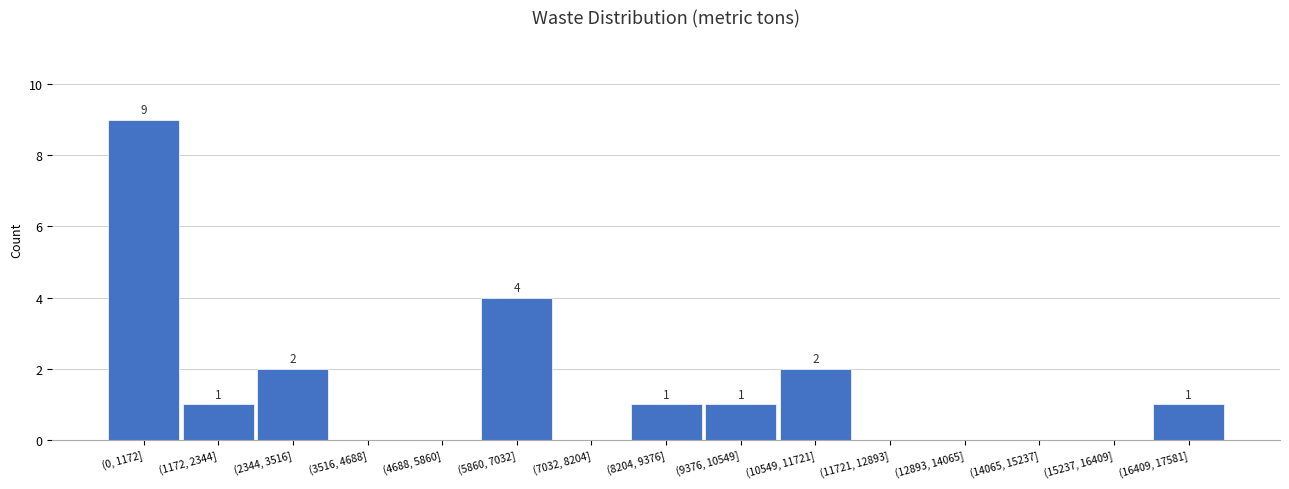

Reading right to left, extract all data points from this chart.

(16409, 17581]=1	(15237, 16409]=0	(14065, 15237]=0	(12893, 14065]=0	(11721, 12893]=0	(10549, 11721]=2	(9376, 10549]=1	(8204, 9376]=1	(7032, 8204]=0	(5860, 7032]=4	(4688, 5860]=0	(3516, 4688]=0	(2344, 3516]=2	(1172, 2344]=1	(0, 1172]=9